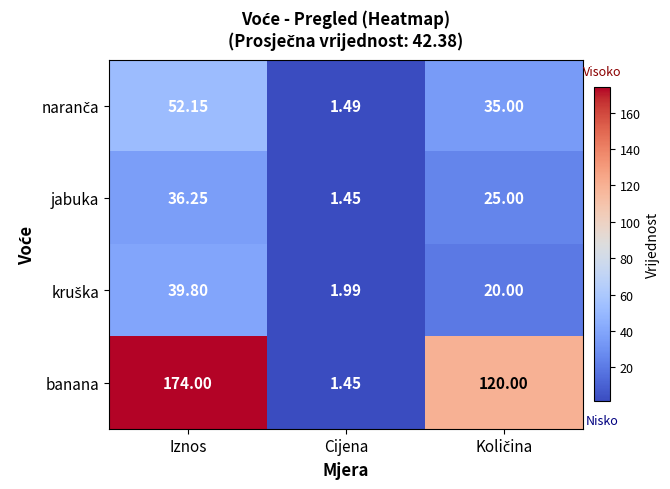

Between Iznos and Cijena, which series saw the biggest shift?

banana